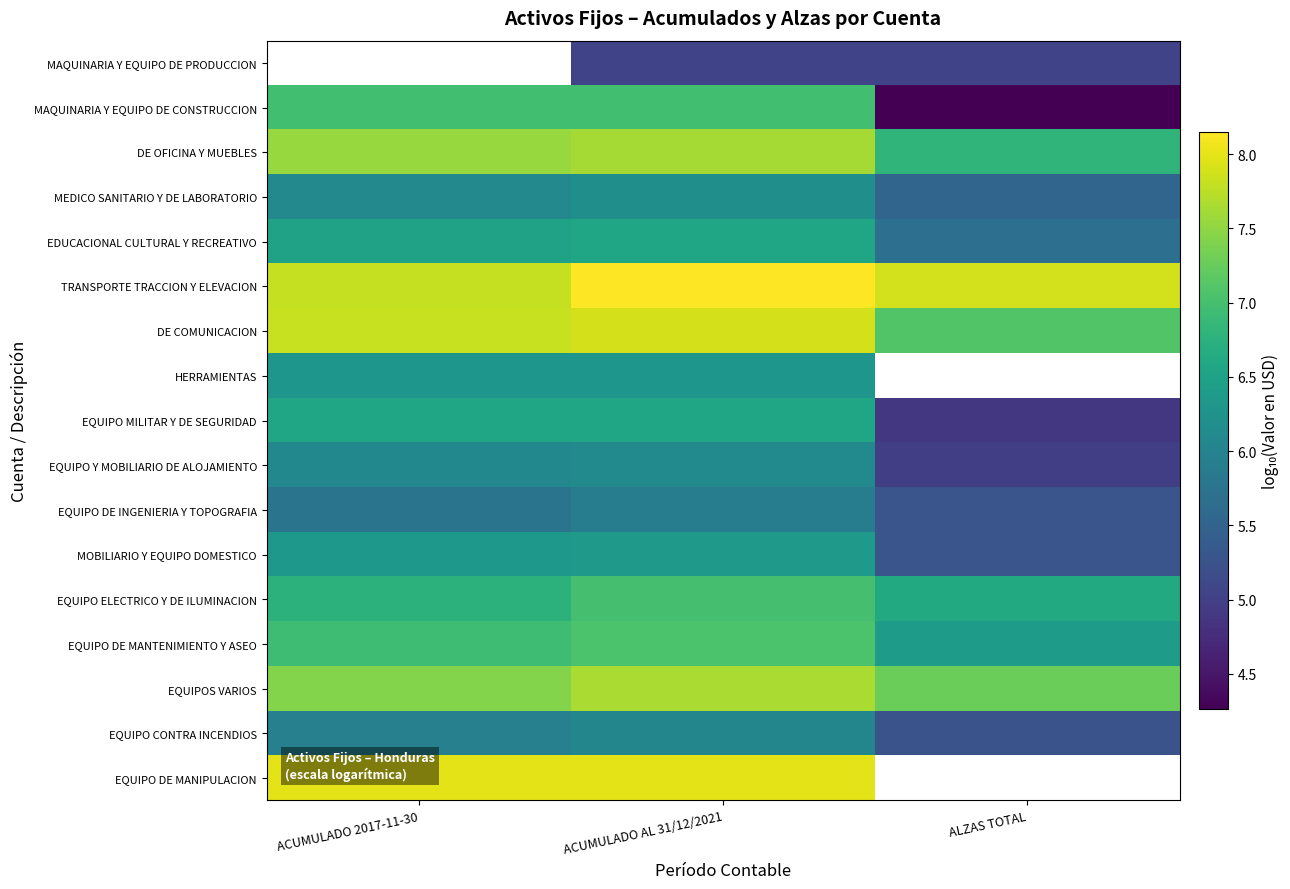

Where is MAQUINARIA Y EQUIPO DE CONSTRUCCION nearest to the value 5?

ALZAS TOTAL